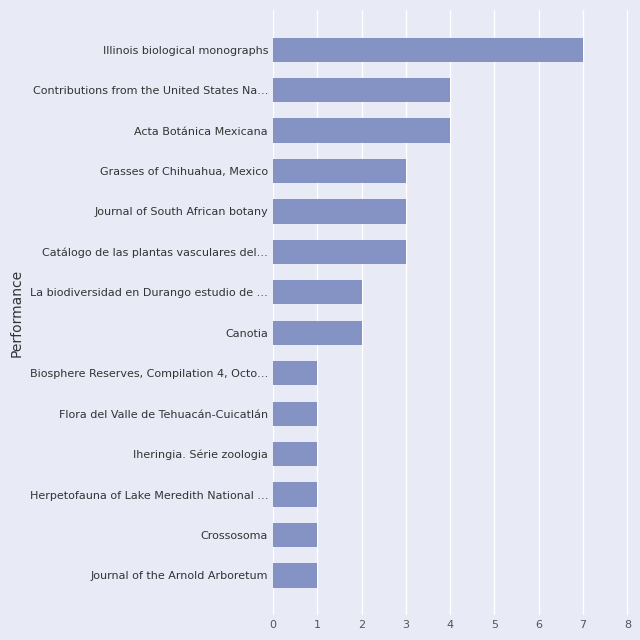

What is the maximum value shown in the chart?

7